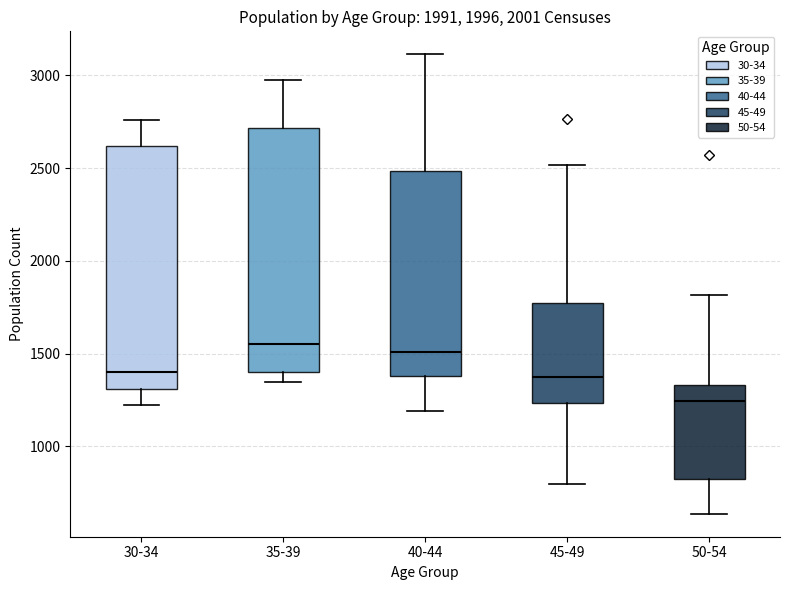

Where does the upper whisker of the box for 50-54 end on the y-axis? The values are not printed on the chart, so give them approximately, as read against the axis.

1800